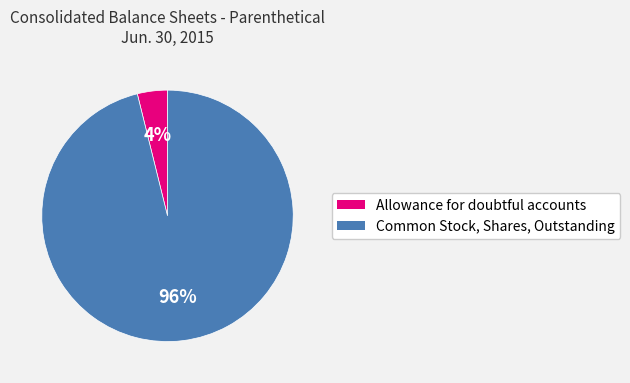

To the nearest percent, what percentage of the pie is Allowance for doubtful accounts?

4%